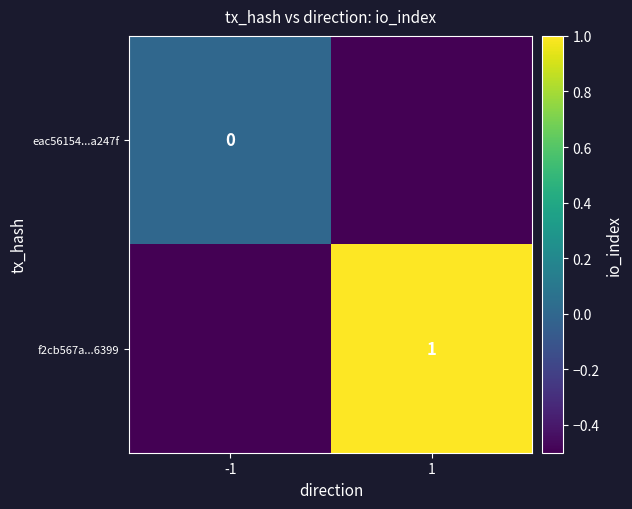

The f2cb567a...6399 series shows 1.8 at 1. True or false?

False